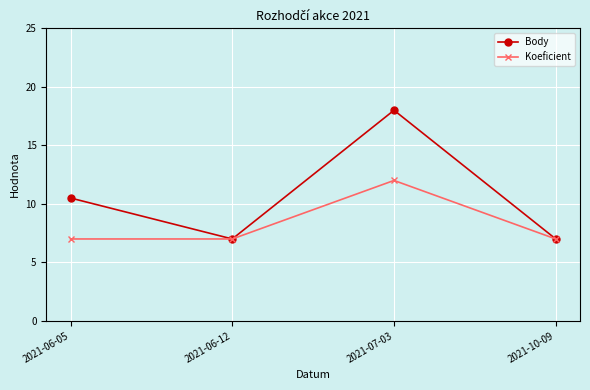

The value of Koeficient at 2021-06-05 is 3.4. True or false?

False